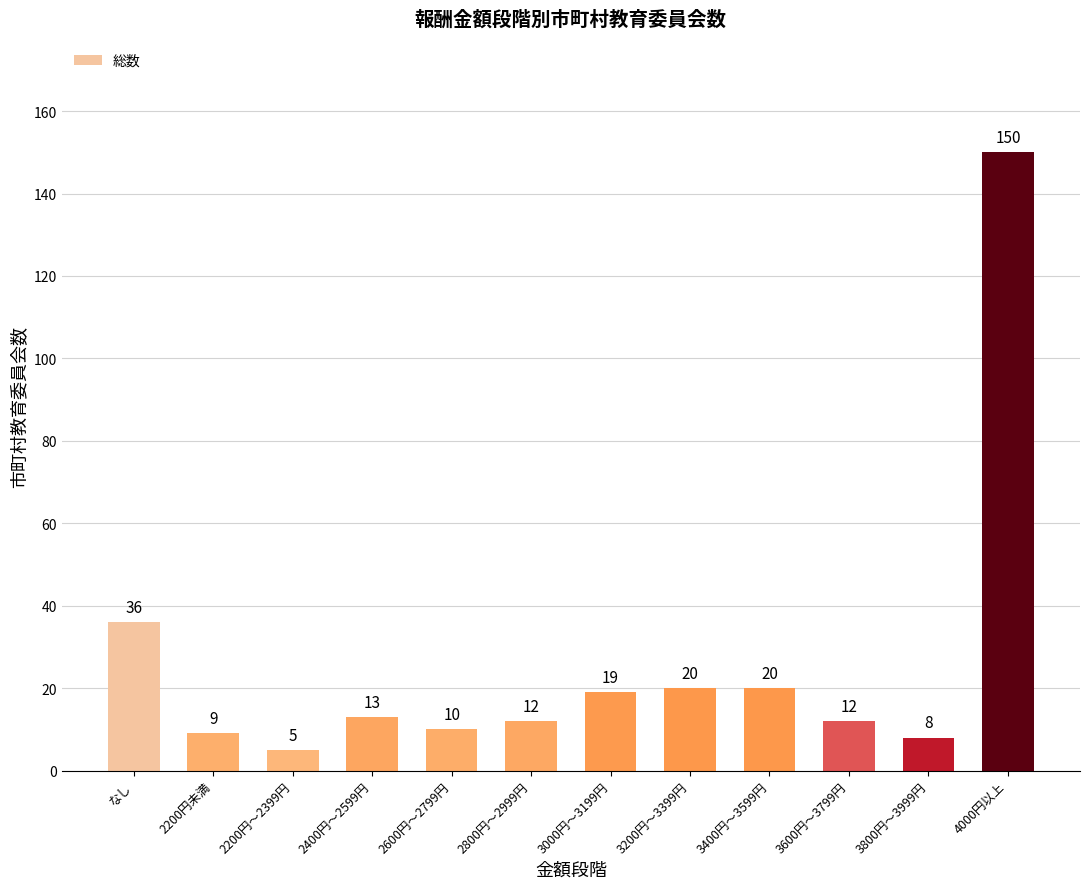

What is the label of the 1st bar from the right?

4000円以上